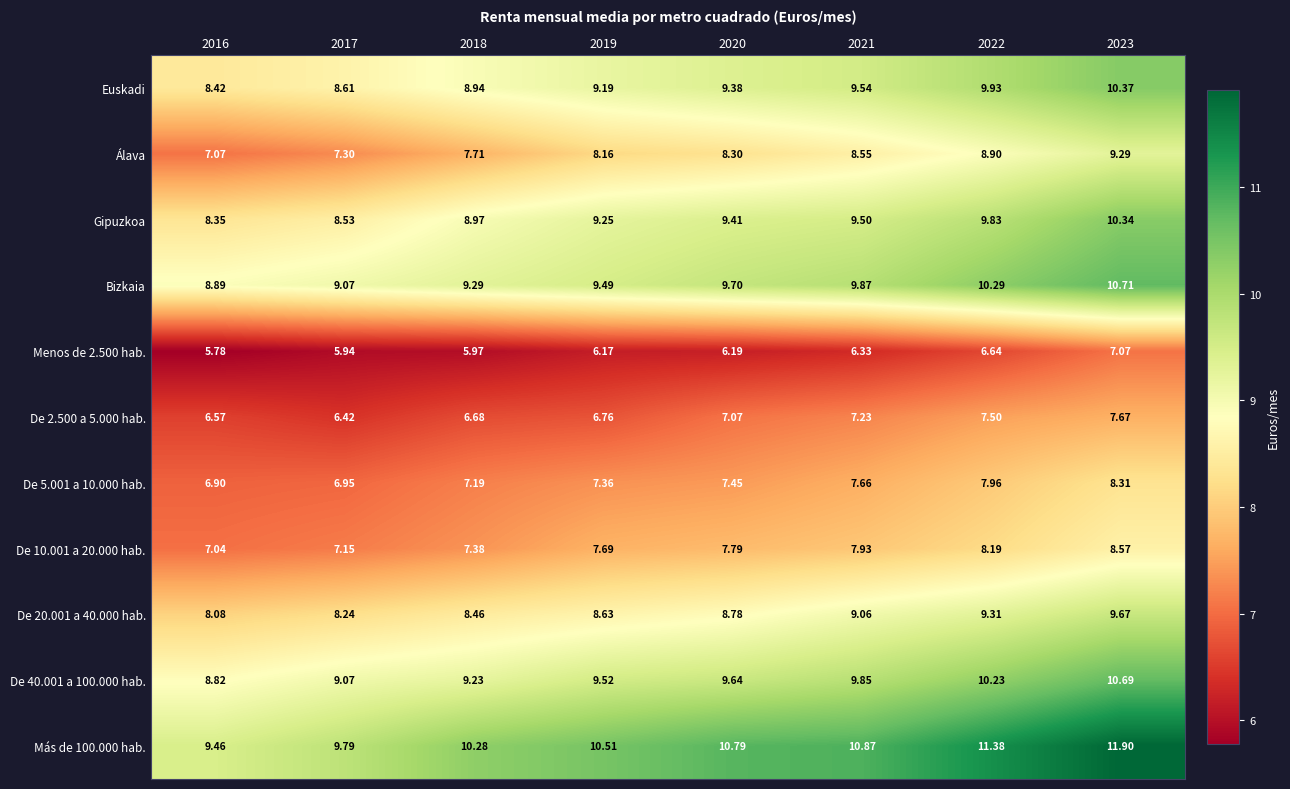

Is the value of De 40.001 a 100.000 hab. at 2022 greater than the value of De 20.001 a 40.000 hab. at 2020?

Yes